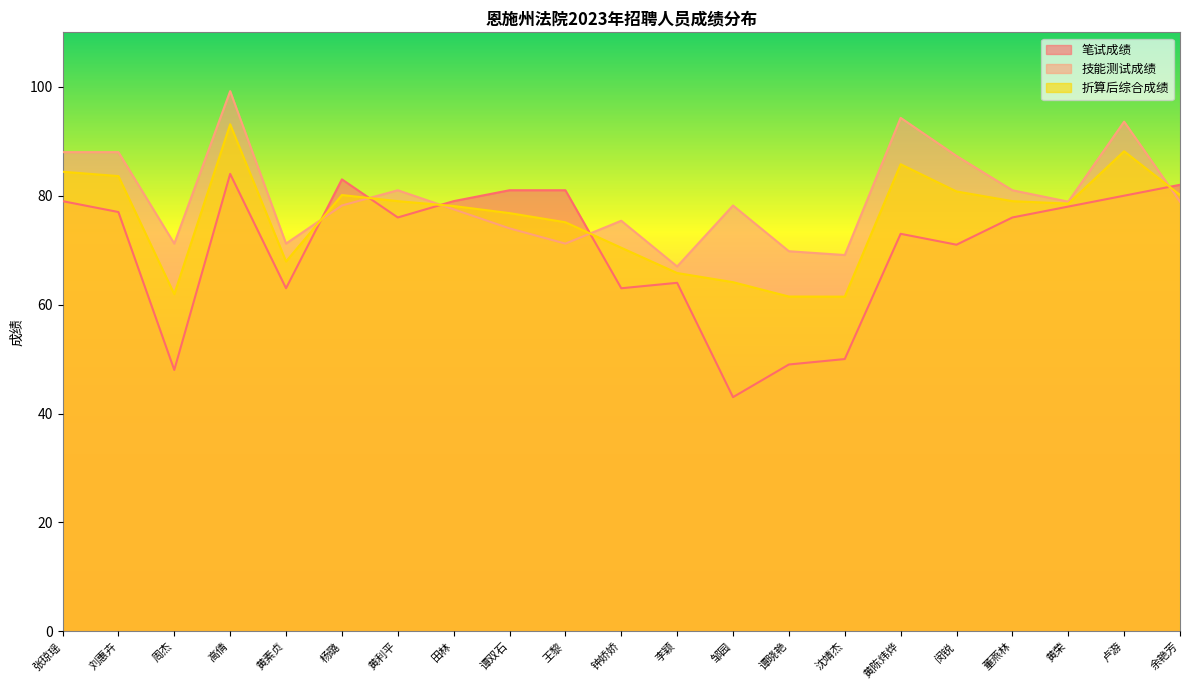

Reading left to right, what are all the values shown in this chart?

笔试成绩: 张琼瑶=79.0	刘惠卉=77.0	周杰=48.0	高倩=84.0	黄素贞=63.0	杨璐=83.0	黄利平=76.0	田林=79.0	谭双石=81.0	王黎=81.0	钟娇娇=63.0	李颖=64.0	邹园=43.0	谭晓艳=49.0	沈靖杰=50.0	黄陈炜烨=73.0	闵锐=71.0	董燕林=76.0	黄荣=78.0	卢游=80.0	余艳芳=82.0
技能测试成绩: 张琼瑶=88.0	刘惠卉=88.0	周杰=71.2	高倩=99.2	黄素贞=71.2	杨璐=78.2	黄利平=81.0	田林=77.5	谭双石=74.0	王黎=71.2	钟娇娇=75.4	李颖=67.0	邹园=78.2	谭晓艳=69.8	沈靖杰=69.1	黄陈炜烨=94.3	闵锐=87.3	董燕林=81.0	黄荣=78.9	卢游=93.6	余艳芳=78.9
折算后综合成绩: 张琼瑶=84.4	刘惠卉=83.6	周杰=61.9	高倩=93.1	黄素贞=67.9	杨璐=80.1	黄利平=79.0	田林=78.1	谭双石=76.8	王黎=75.1	钟娇娇=70.4	李颖=65.8	邹园=64.1	谭晓艳=61.5	沈靖杰=61.5	黄陈炜烨=85.8	闵锐=80.8	董燕林=79.0	黄荣=78.5	卢游=88.2	余艳芳=80.1